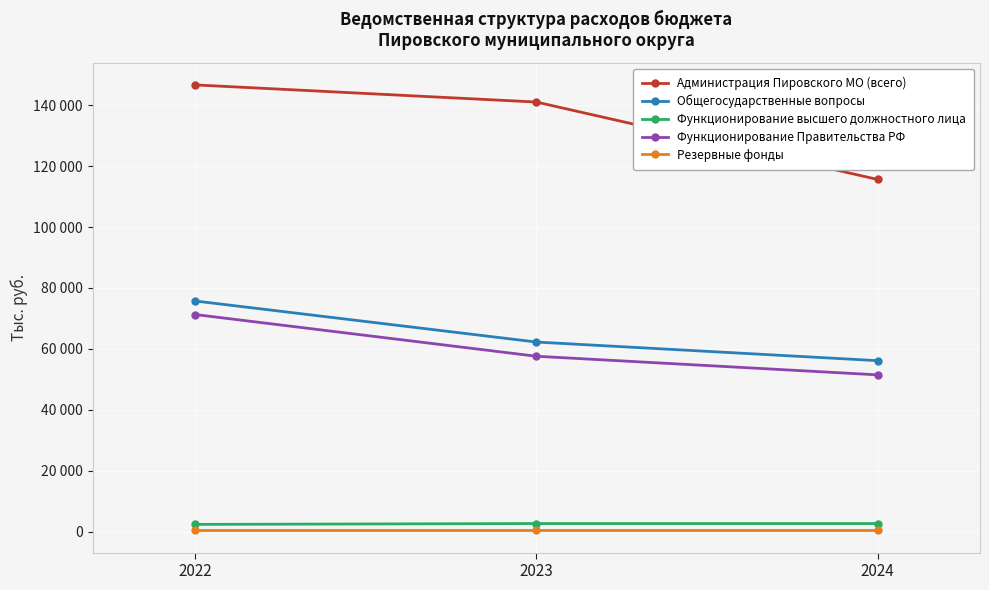

The value of Общегосударственные вопросы at 2024 is 30276.1. True or false?

False